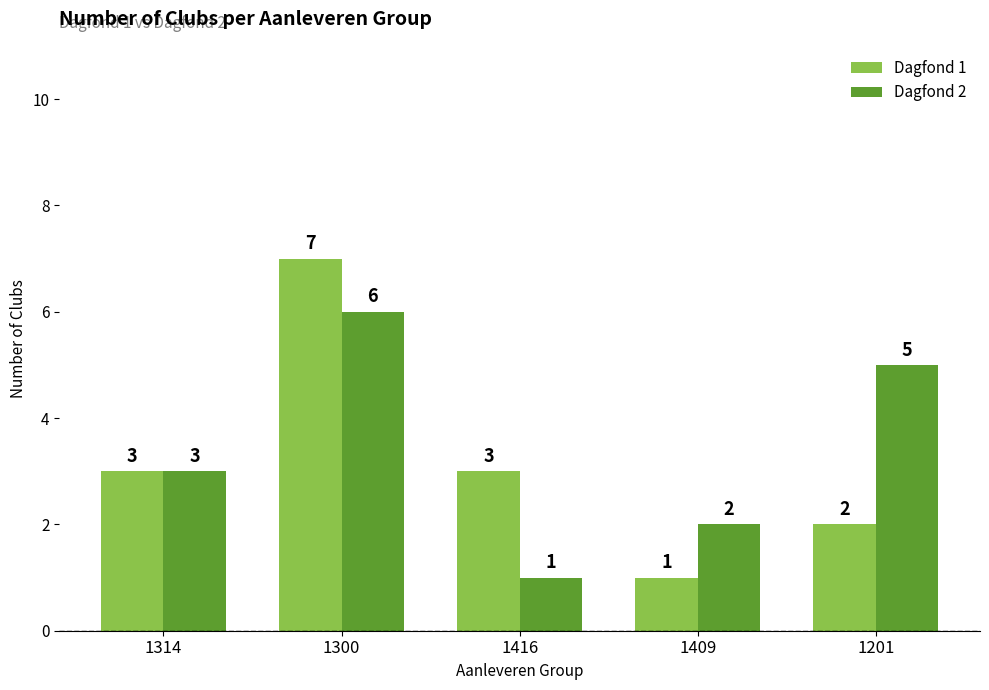

How many Dagfond 2 values are between 2 and 5?

3